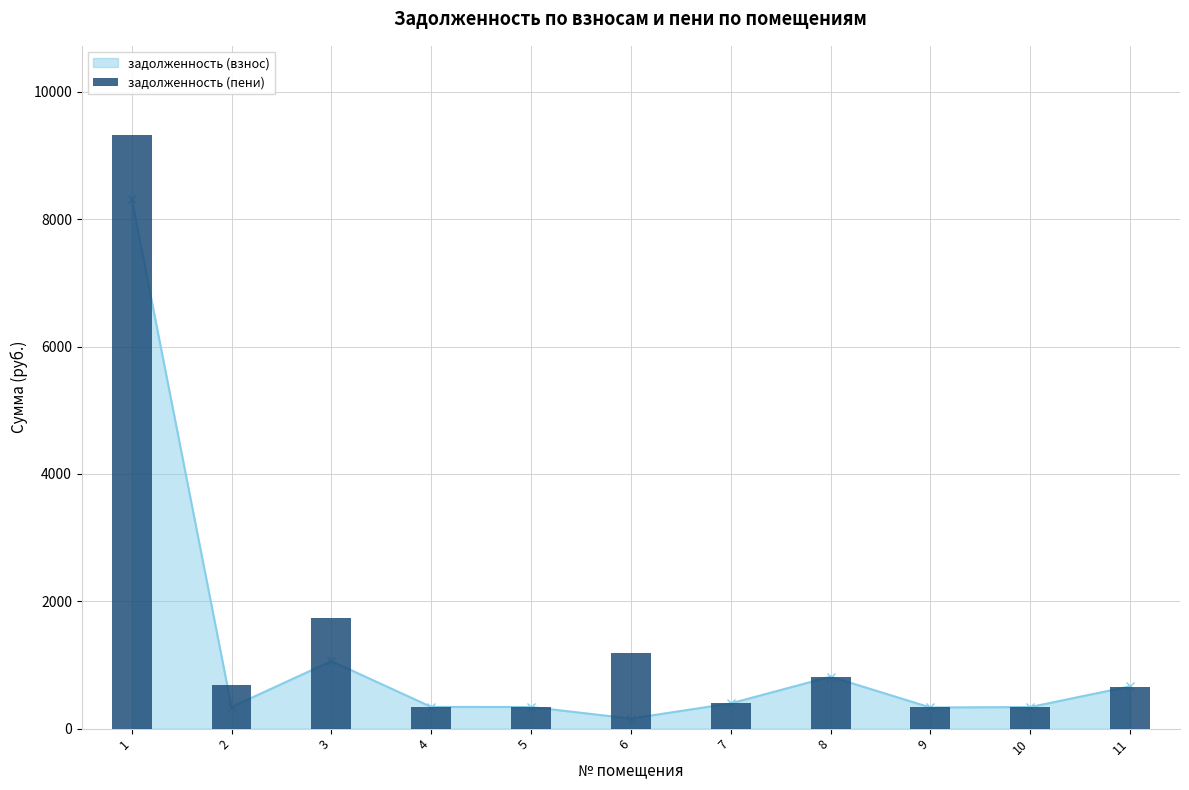

What is the change in value from 4 to 9?

-9.5